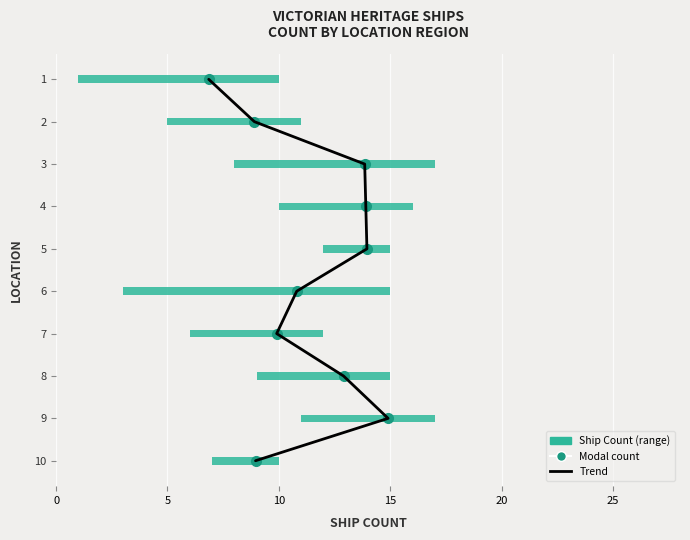

Count the number of categories in the chart.

10